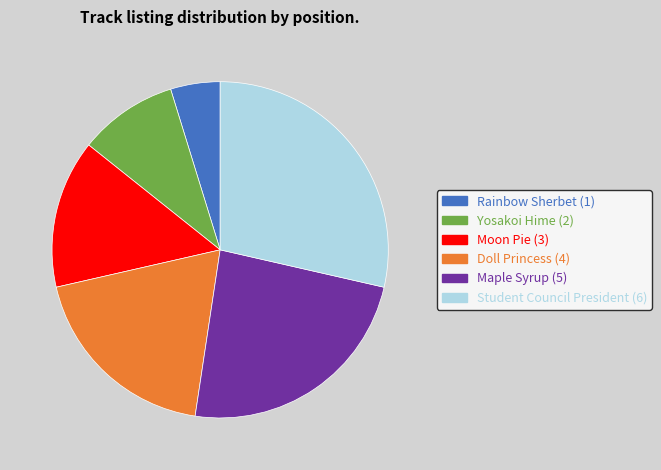

Which category has the smallest portion of the pie?

Rainbow Sherbet